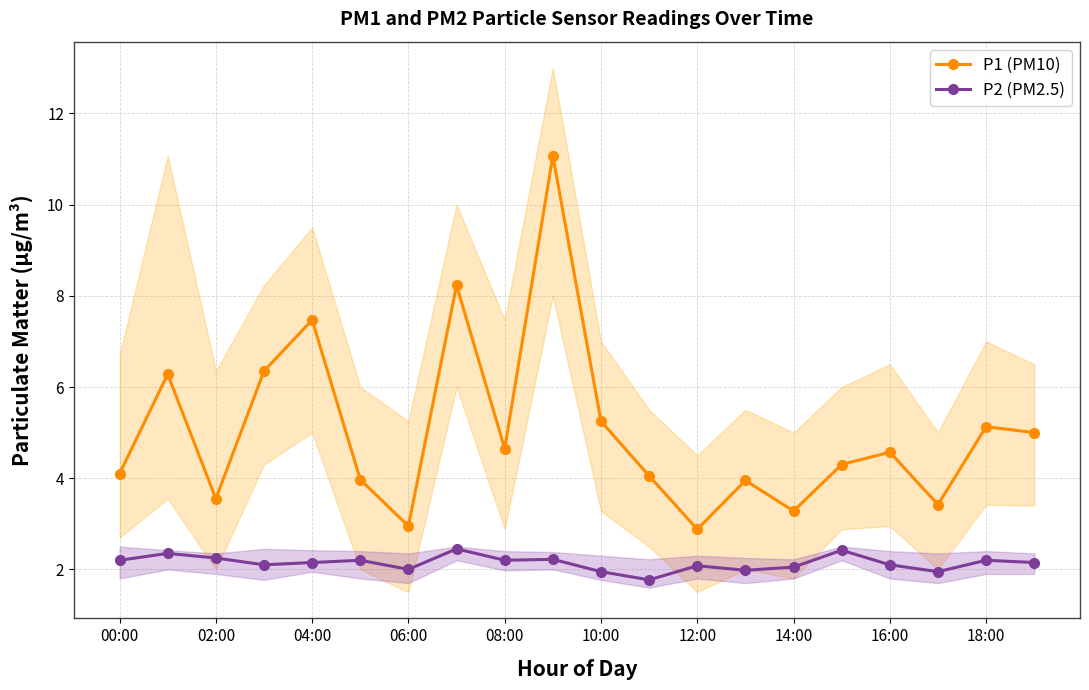

What are all the series names shown in the legend?

P1 (PM10), P2 (PM2.5)